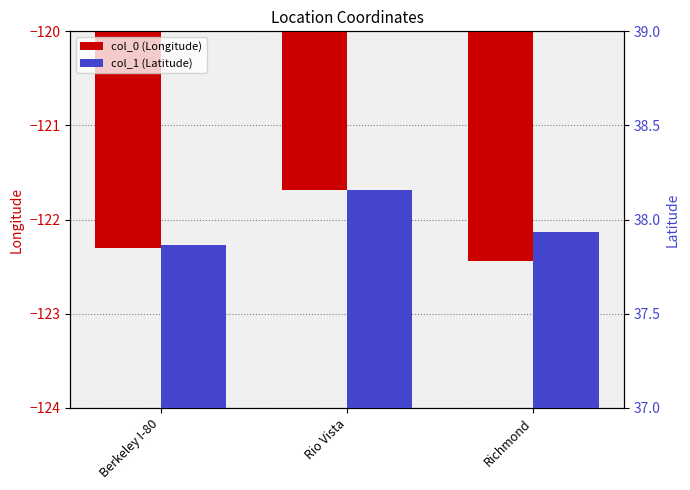

What is the greatest value displayed?

38.2